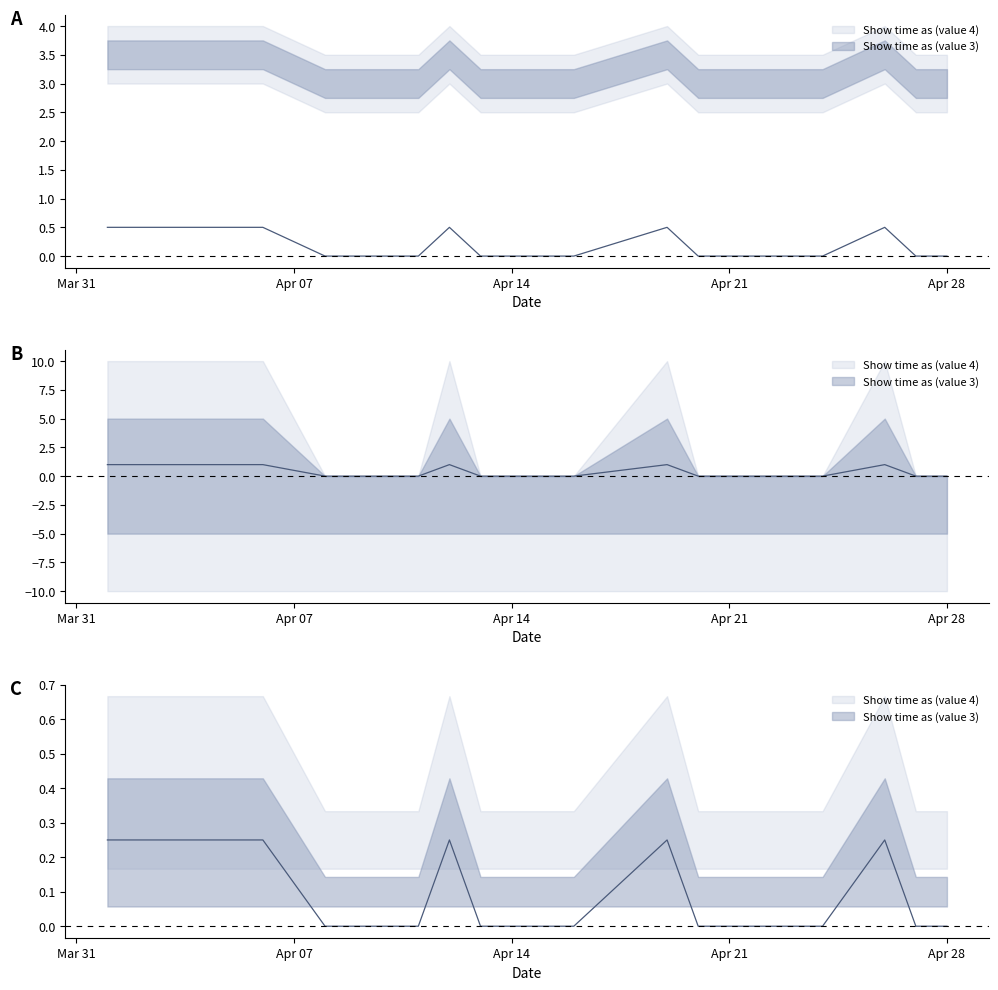

True or false: the data shows 0.5 at 4/12/2013.

True